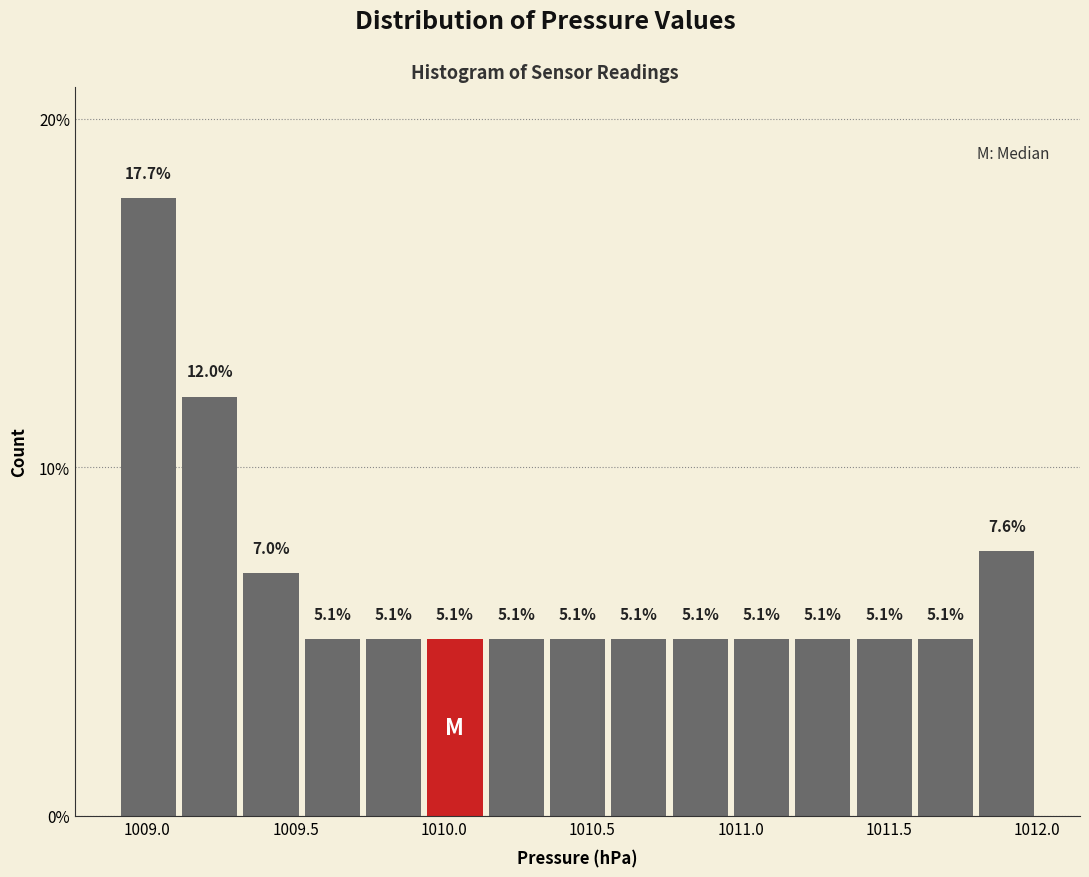

Over which range of the x-axis is the bar tallest?

1008.90 to 1009.10